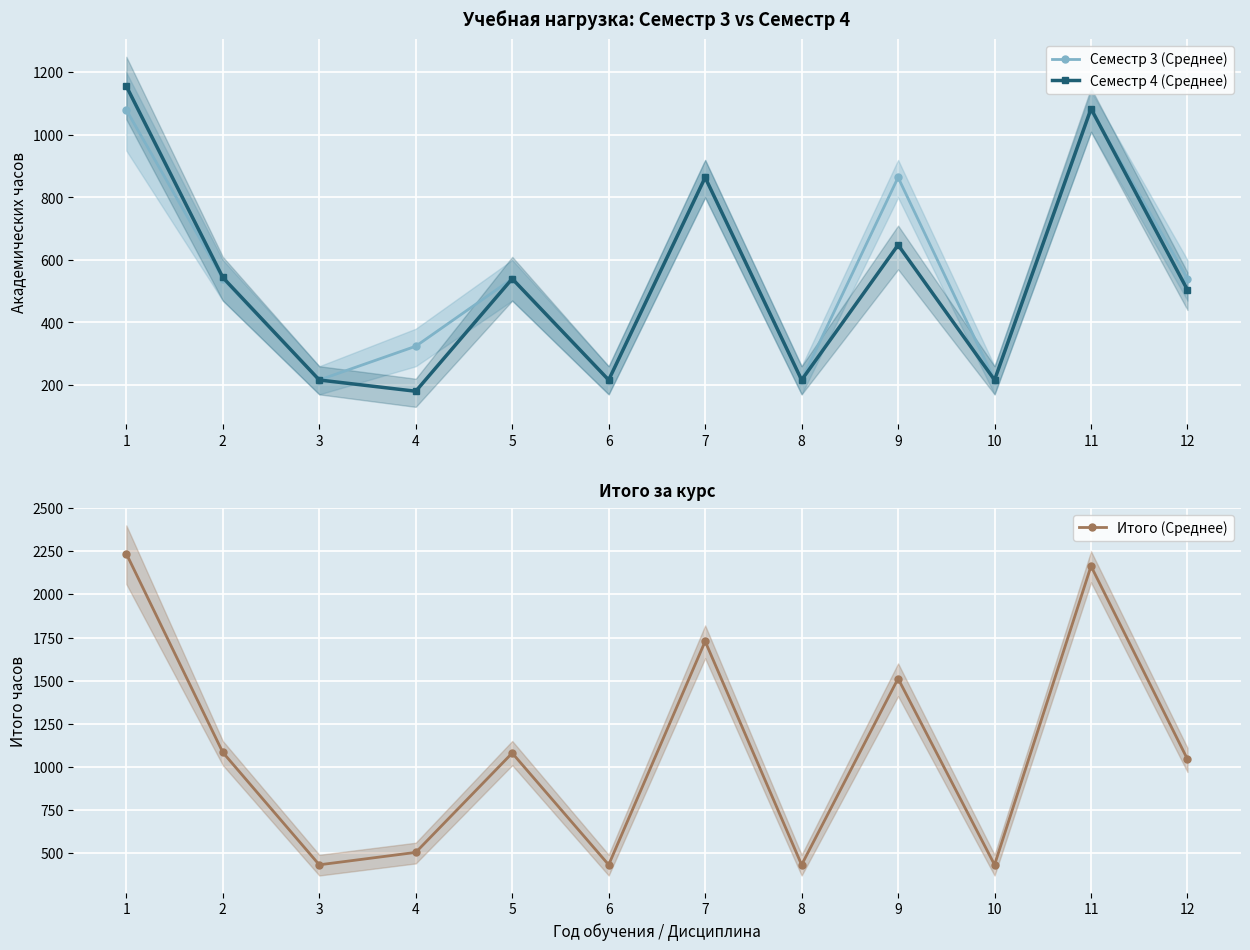

What is the average value of the Итого (Среднее) series?

1090